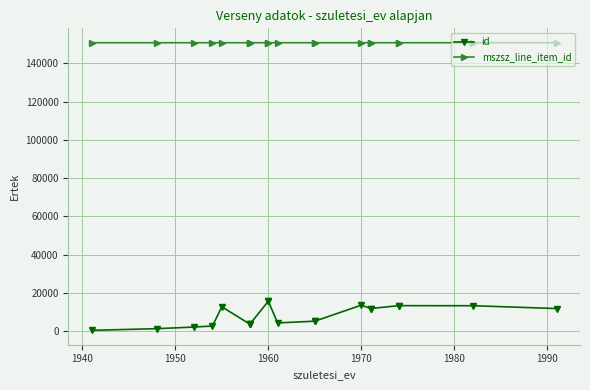

Does the chart display data point markers on the line(s)?

Yes